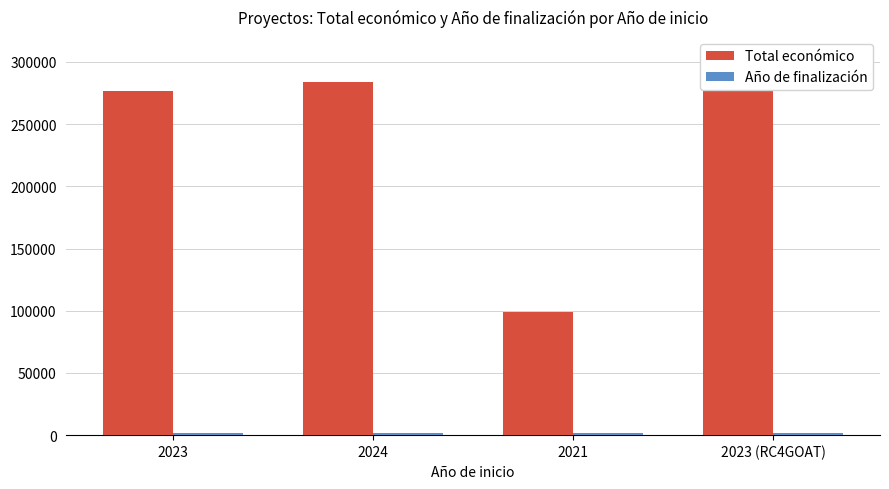

What position from the right is 2023 (RC4GOAT)?

1